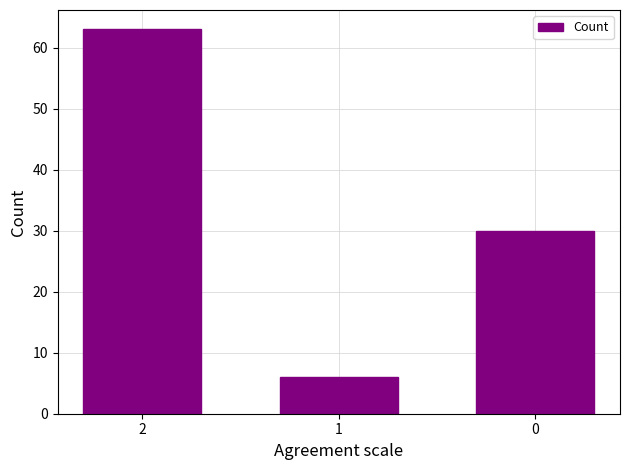

Which category has the highest value across all series?

2